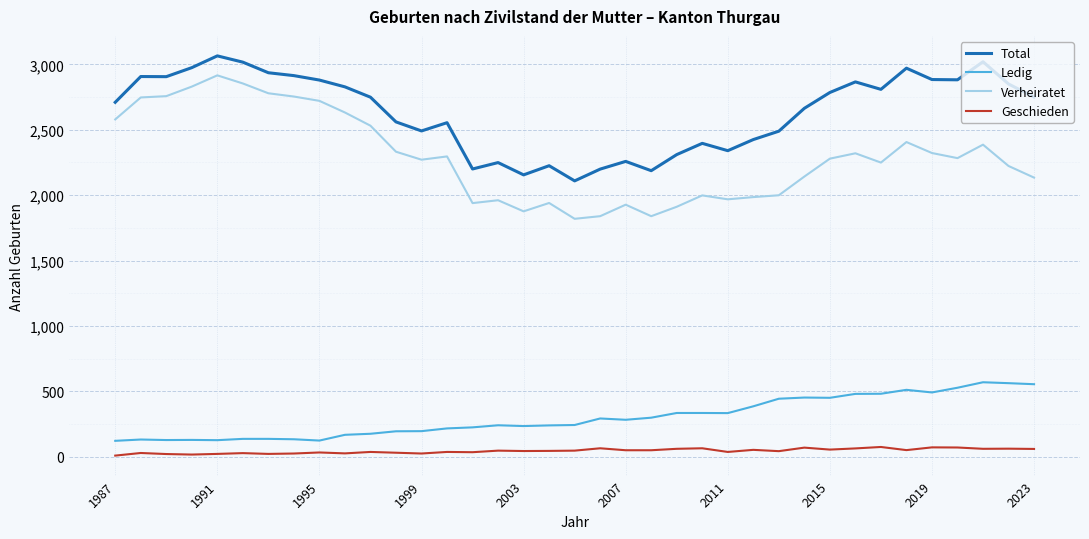

What are all the series names shown in the legend?

Total, Ledig, Verheiratet, Geschieden